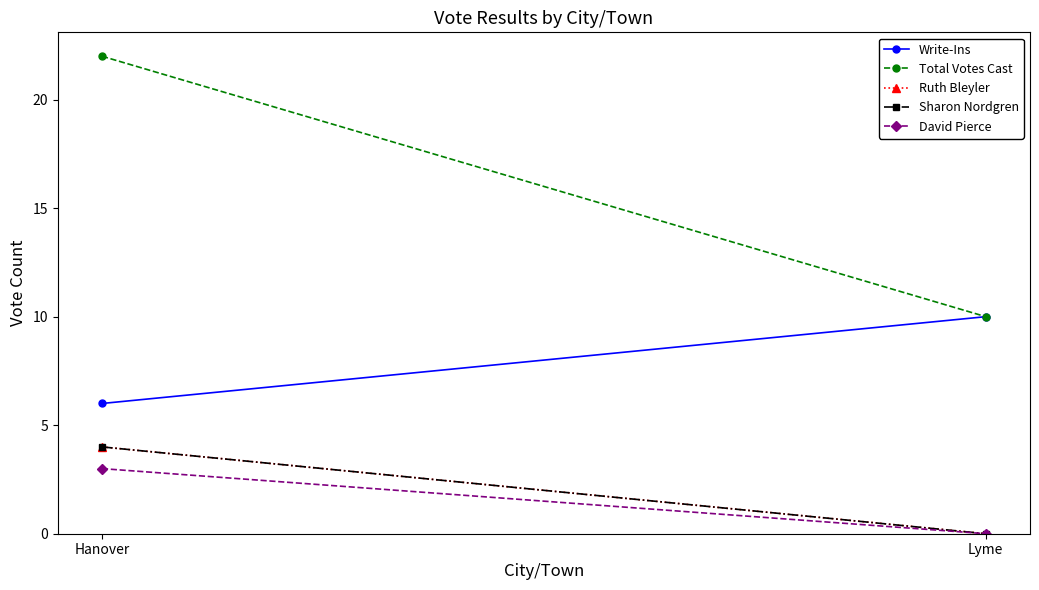

What is the difference between the maximum and minimum values in the Sharon Nordgren series?

4